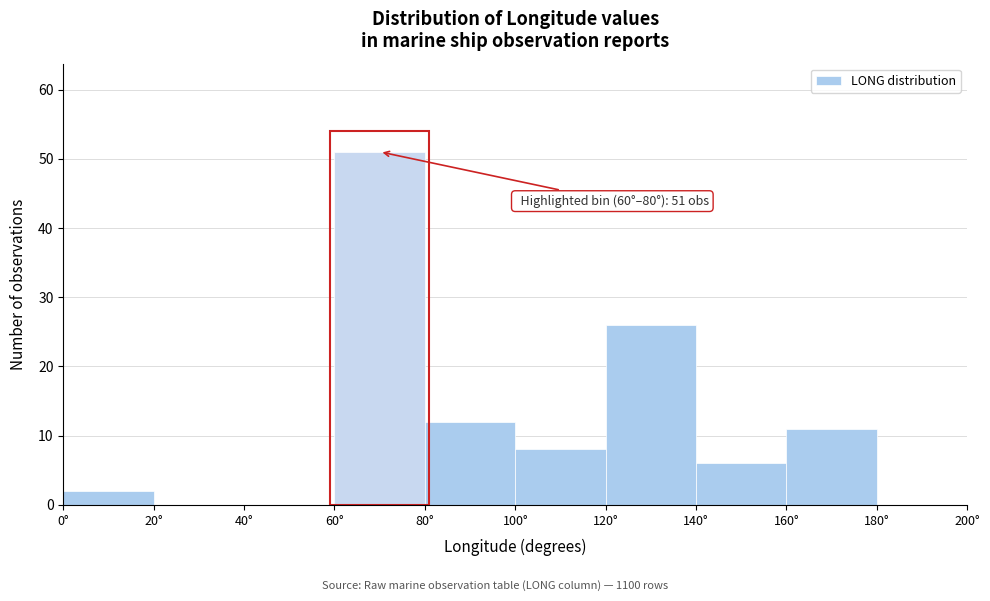

Over which range of the x-axis is the bar tallest?

60 to 80